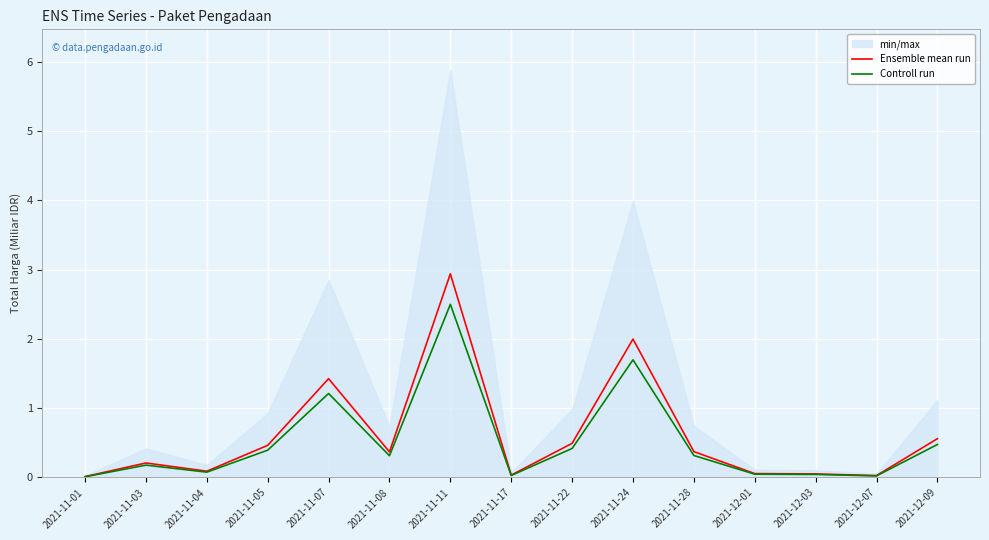

What position from the right is 2021-11-07?

11